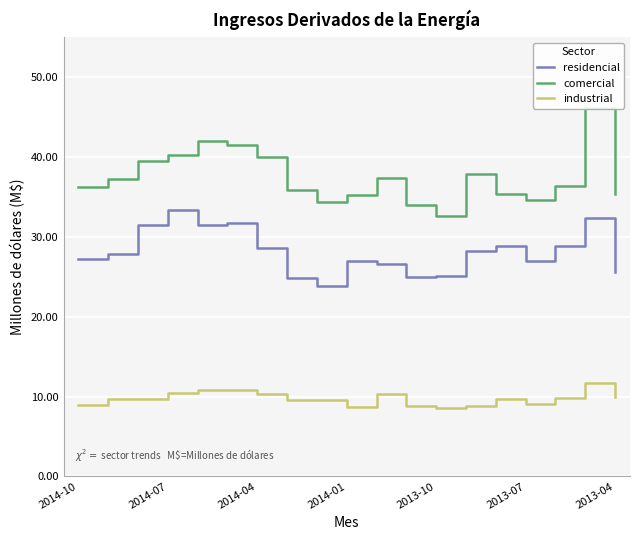

The value of residencial at 2014-07 is 45.6. True or false?

False